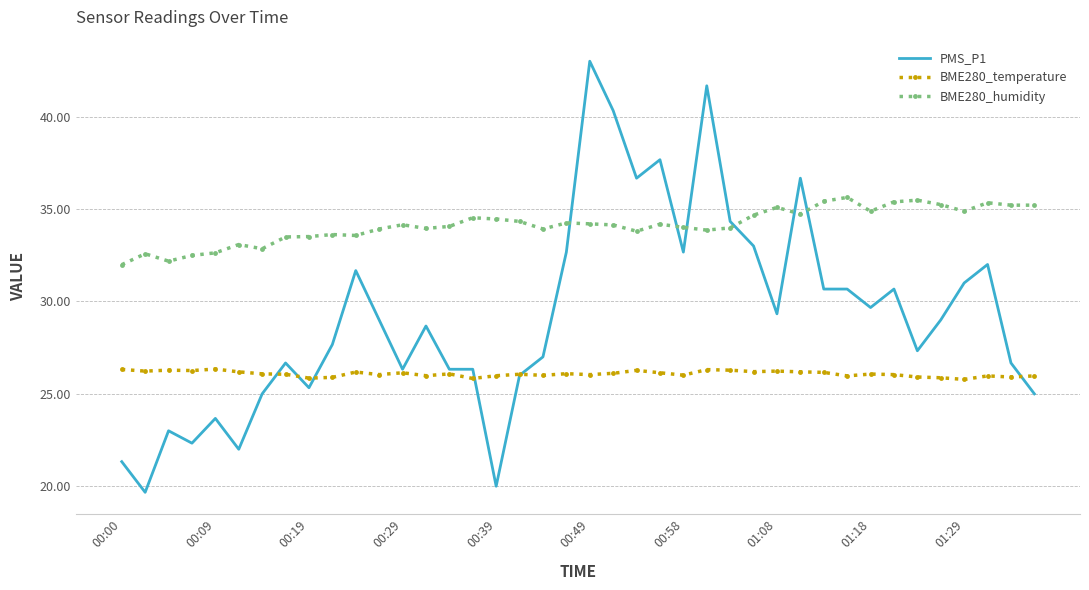

What are all the series names shown in the legend?

PMS_P1, BME280_temperature, BME280_humidity